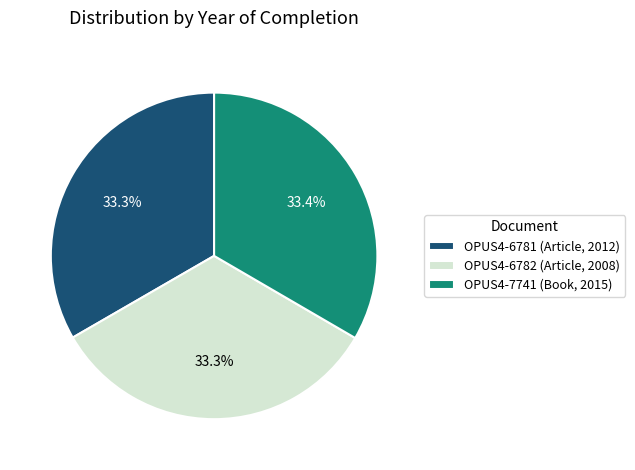

Does OPUS4-7741 (Book, 2015) account for over 50% of the chart?

No